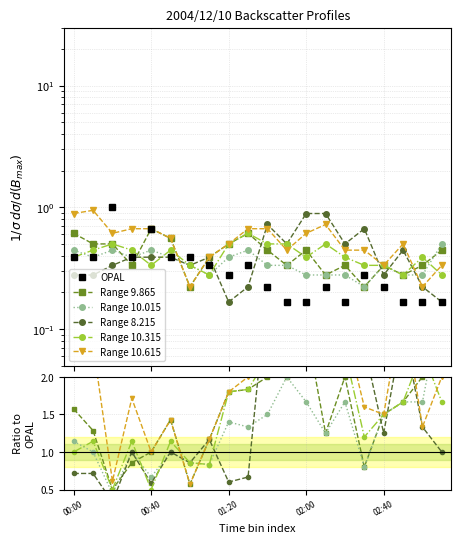

What is the sum of all Range 9.865 values?

30.6